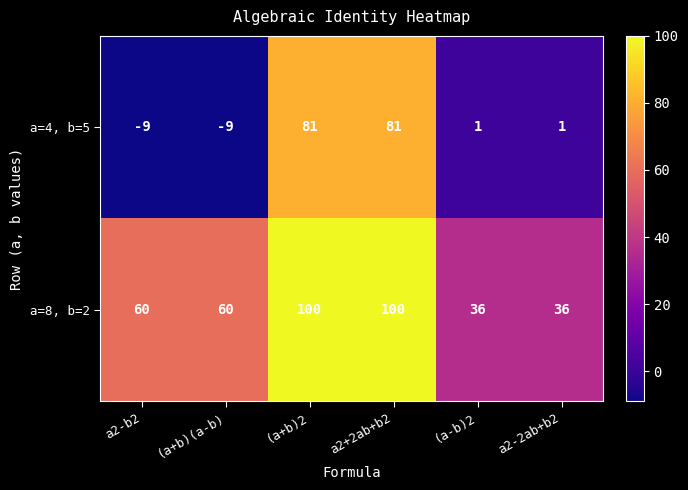

Read the a=8, b=2 value at a2-b2, to the nearest 10.

60